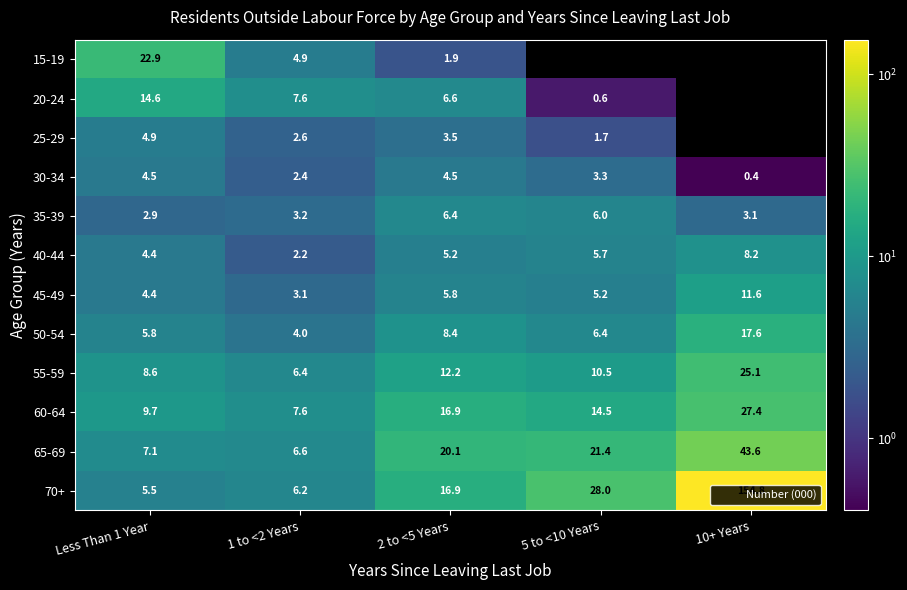

What is the difference between the highest and lowest values at 10+ Years?

154.8